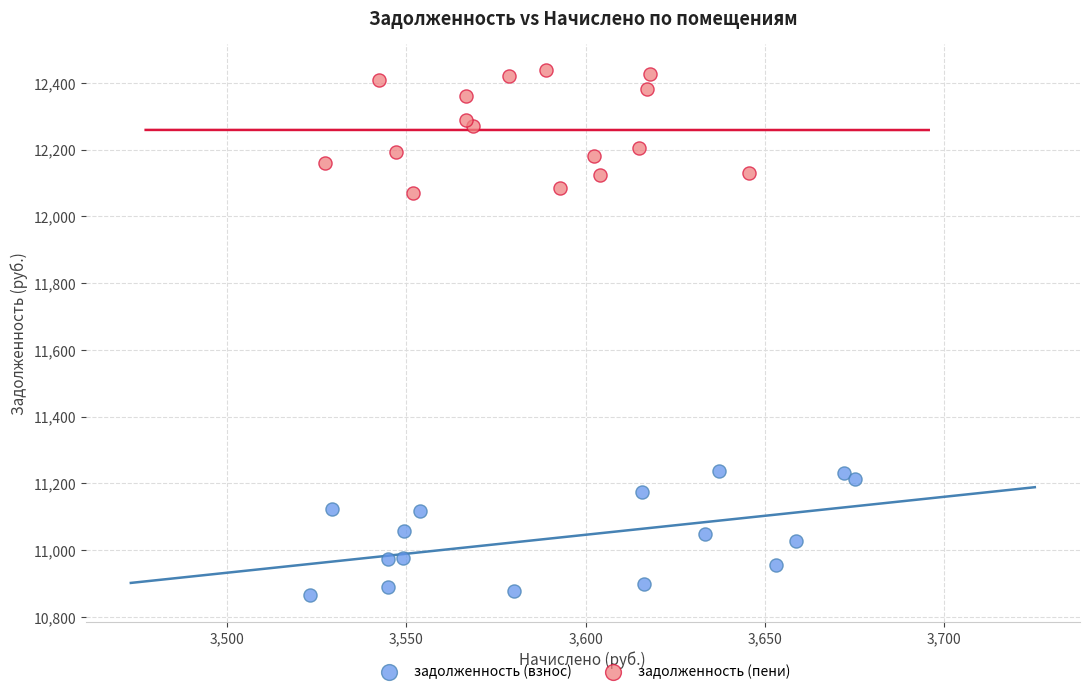

What are all the series names shown in the legend?

задолженность (взнос), задолженность (пени)